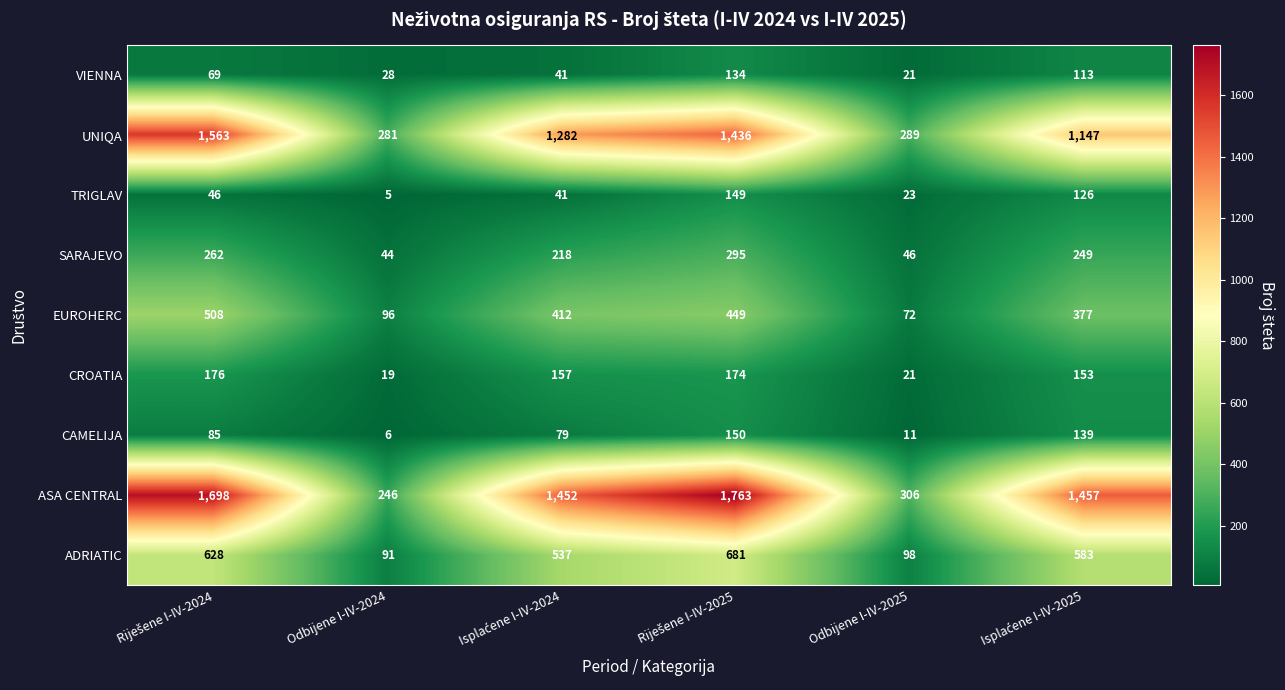

Which series has the largest total across all categories?

ASA CENTRAL